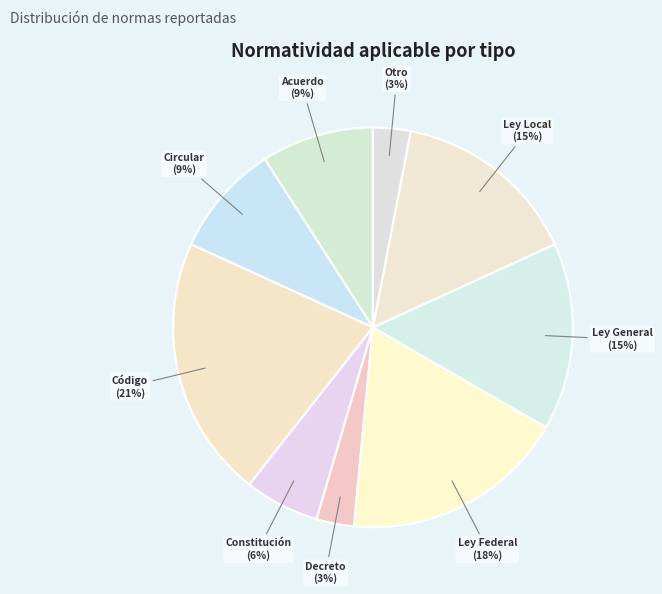

What percentage is the Circular slice, to the nearest percent?

9%